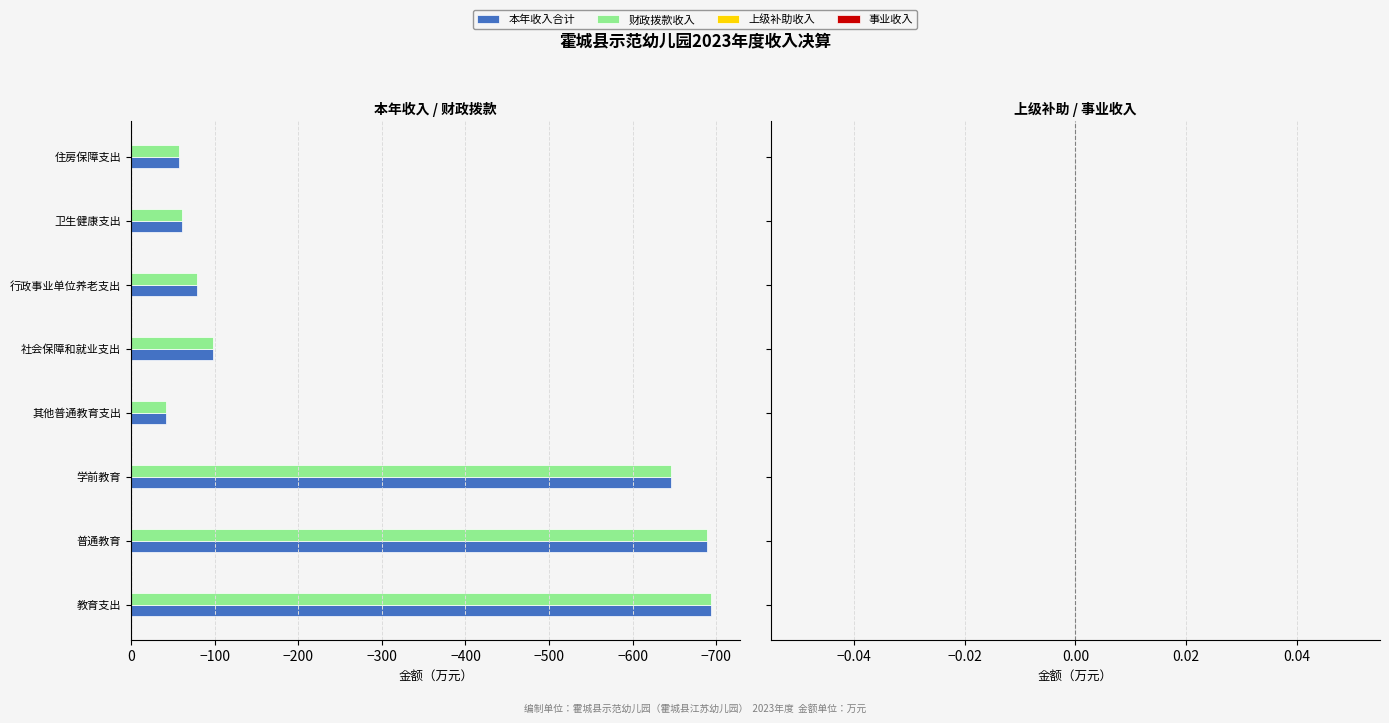

What is the total value across all series at 其他普通教育支出?

-84.2